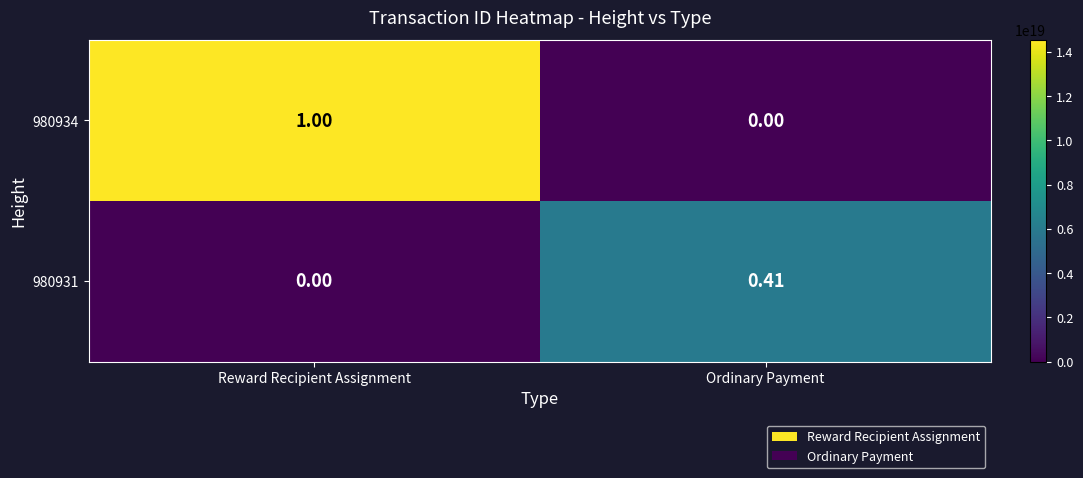

List the labels in order of 980934 value, largest first.

Reward Recipient Assignment, Ordinary Payment